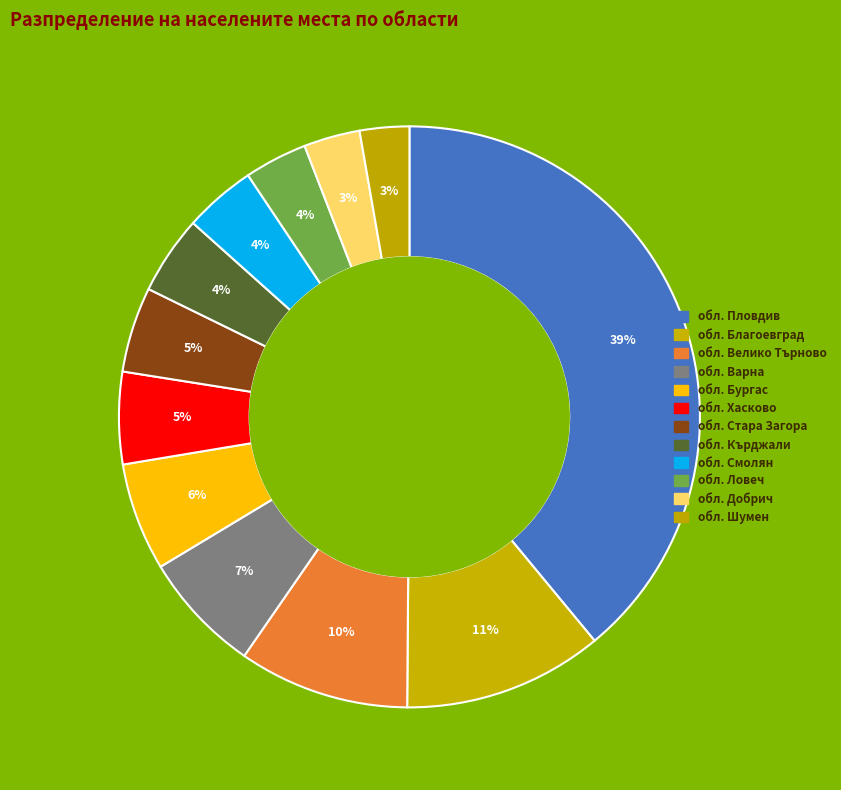

Which has a higher value, обл. Пловдив or обл. Благоевград?

обл. Пловдив